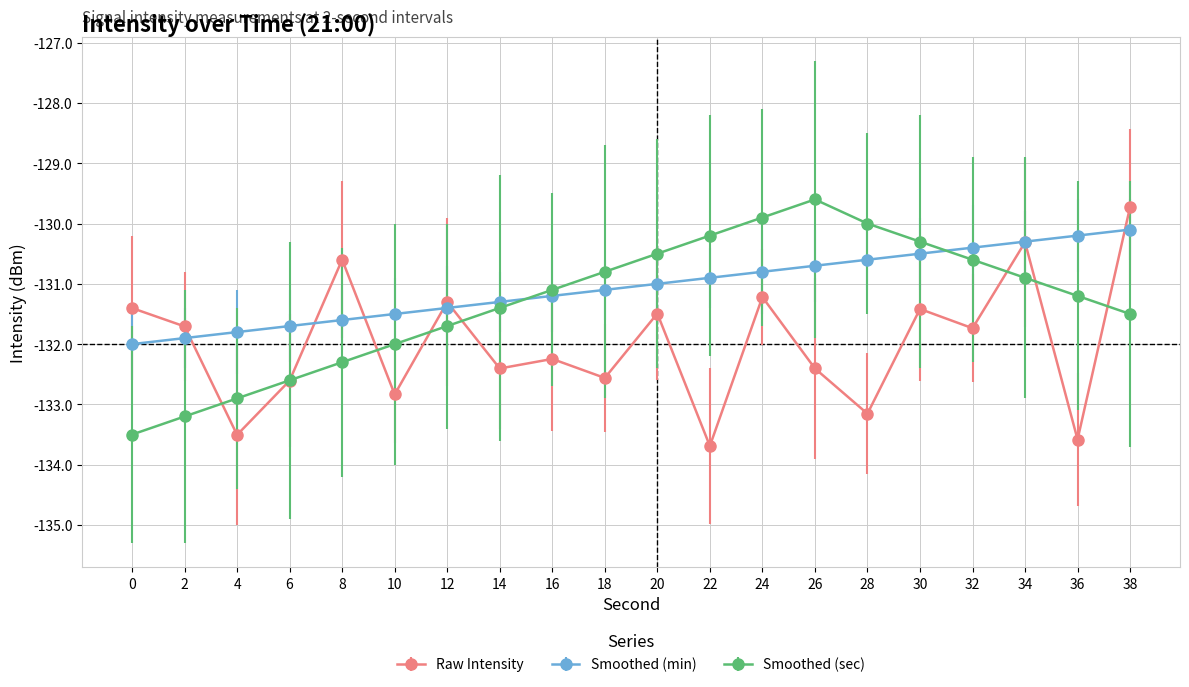

The value of Smoothed (sec) at 22 is -67.1. True or false?

False